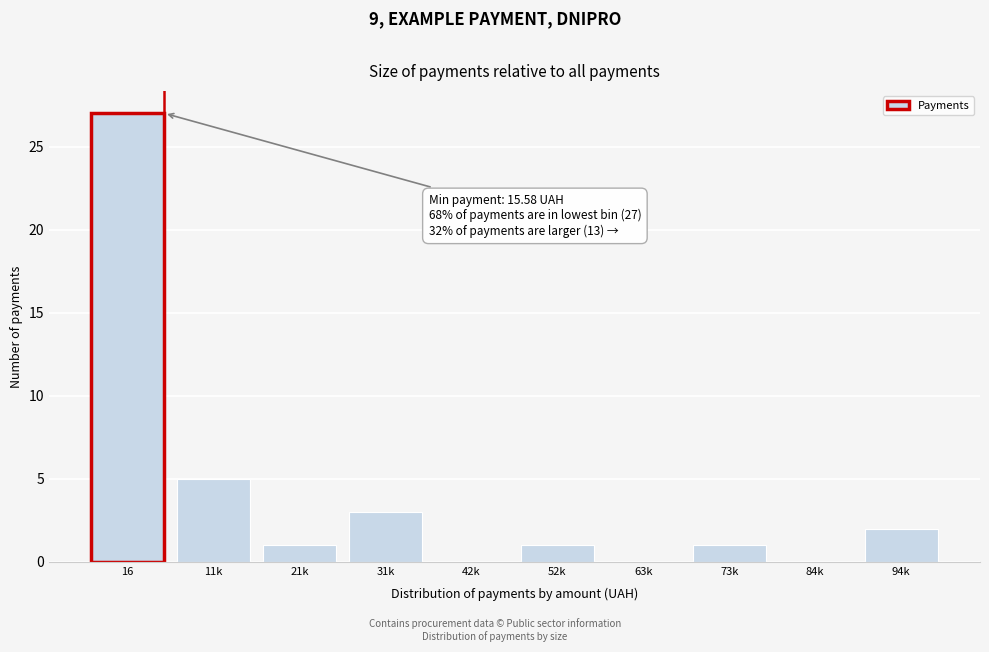

Reading right to left, what are all the values shown in this chart?

94k=2	84k=0	73k=1	63k=0	52k=1	42k=0	31k=3	21k=1	11k=5	16=27